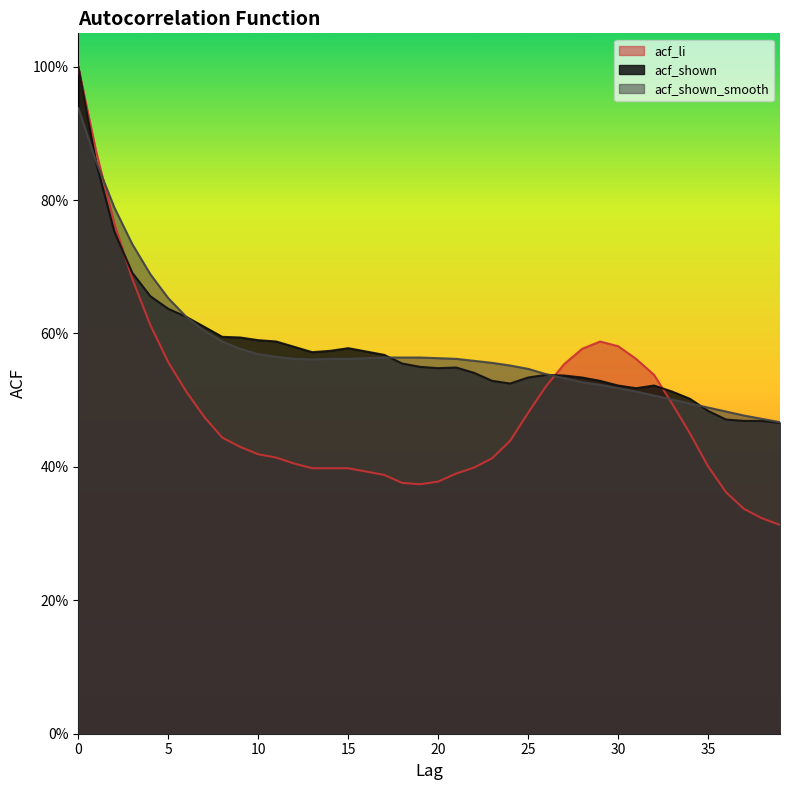

Between which two adjacent categories do acf_shown and acf_shown_smooth first intersect?

0 and 1